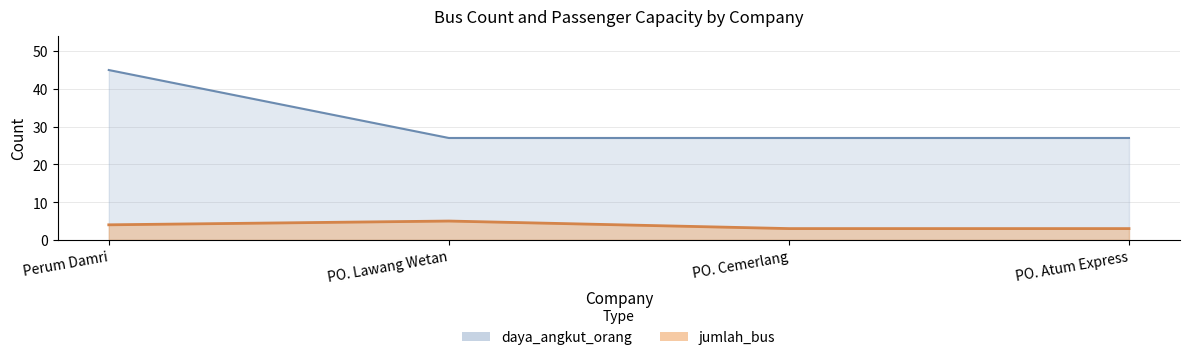

What is the total value across all series at PO. Cemerlang?

30